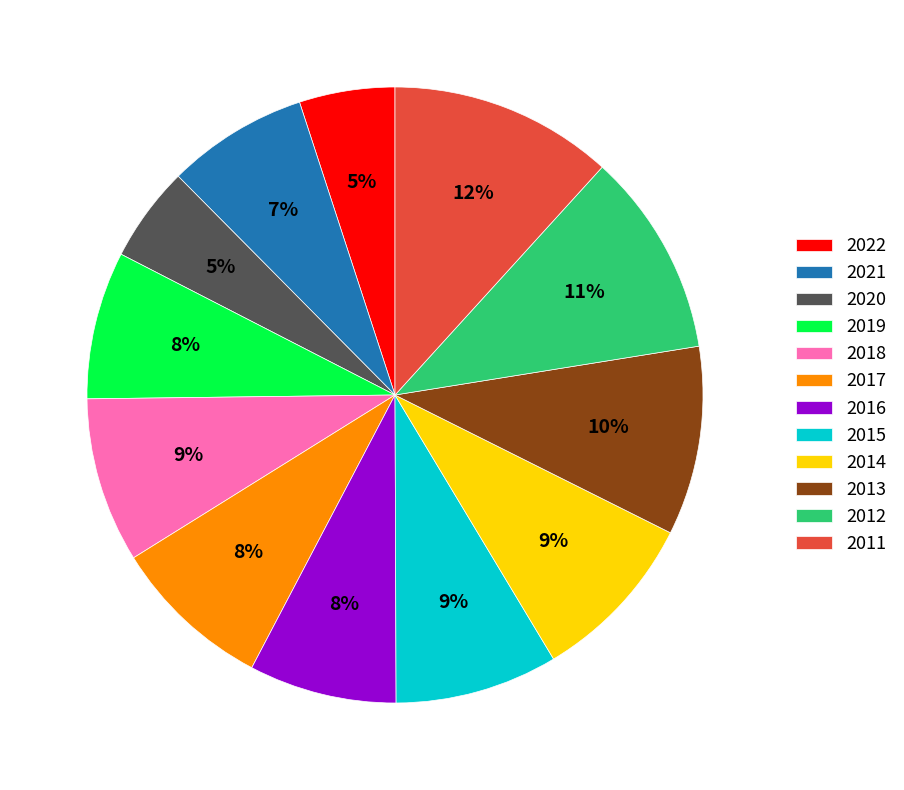

What is the largest slice in the pie chart?

2011